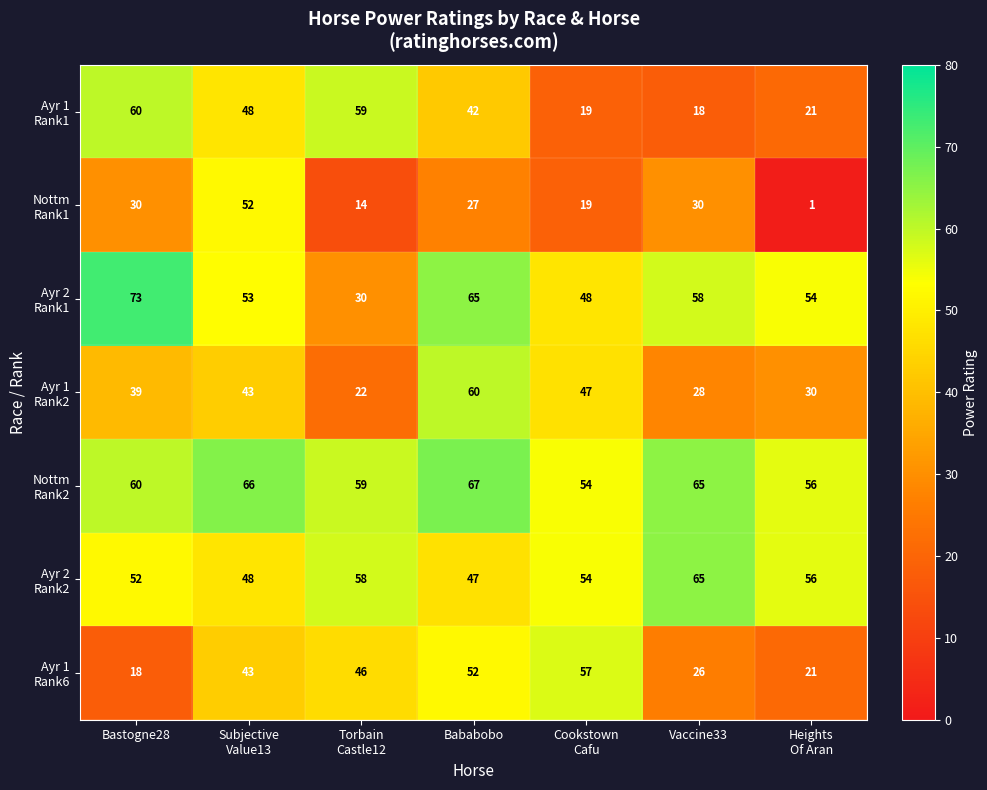

What is the greatest value displayed?

73